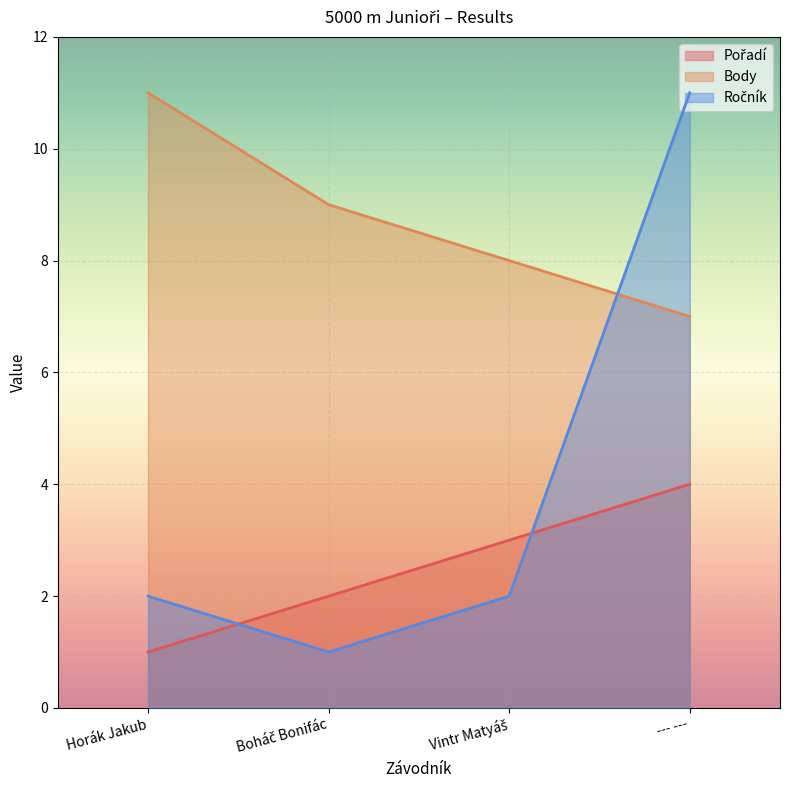

Reading left to right, list all the values displayed in this chart.

Pořadí: Horák Jakub=1	Boháč Bonifác=2	Vintr Matyáš=3	--- ---=4
Body: Horák Jakub=11	Boháč Bonifác=9	Vintr Matyáš=8	--- ---=7
Ročník: Horák Jakub=2	Boháč Bonifác=1	Vintr Matyáš=2	--- ---=11